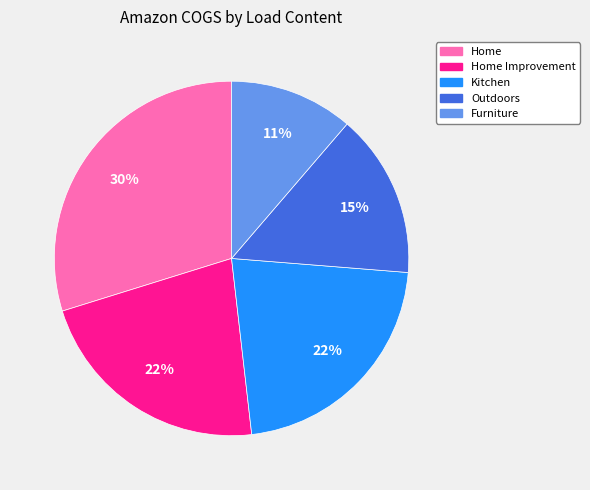

Is it true that Home is 23% of the pie?

False